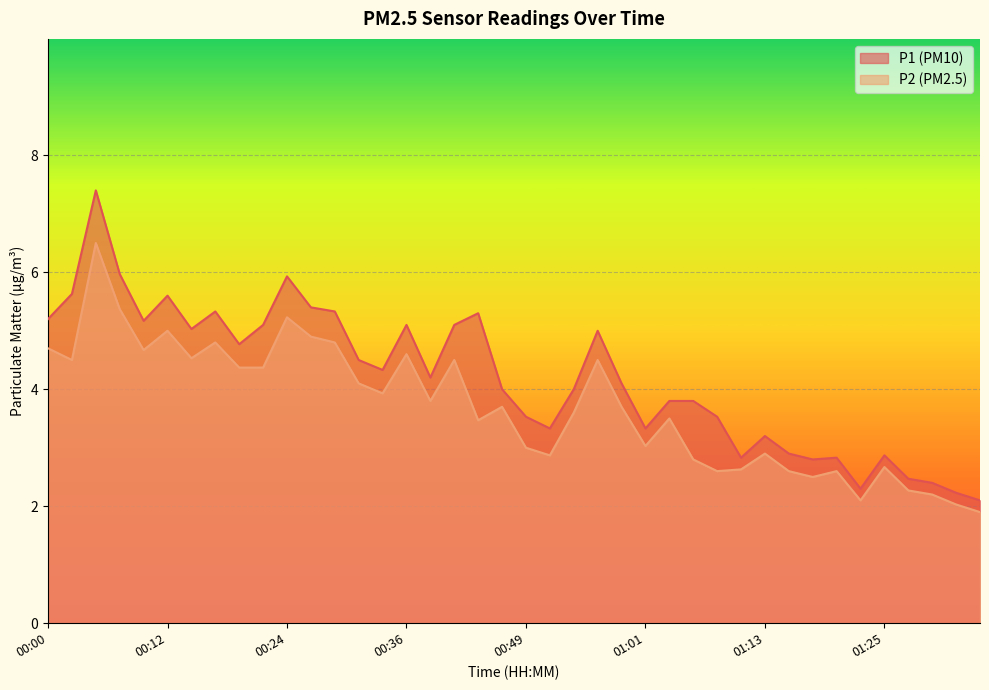

At which category does P1 reach its first local peak?

00:05